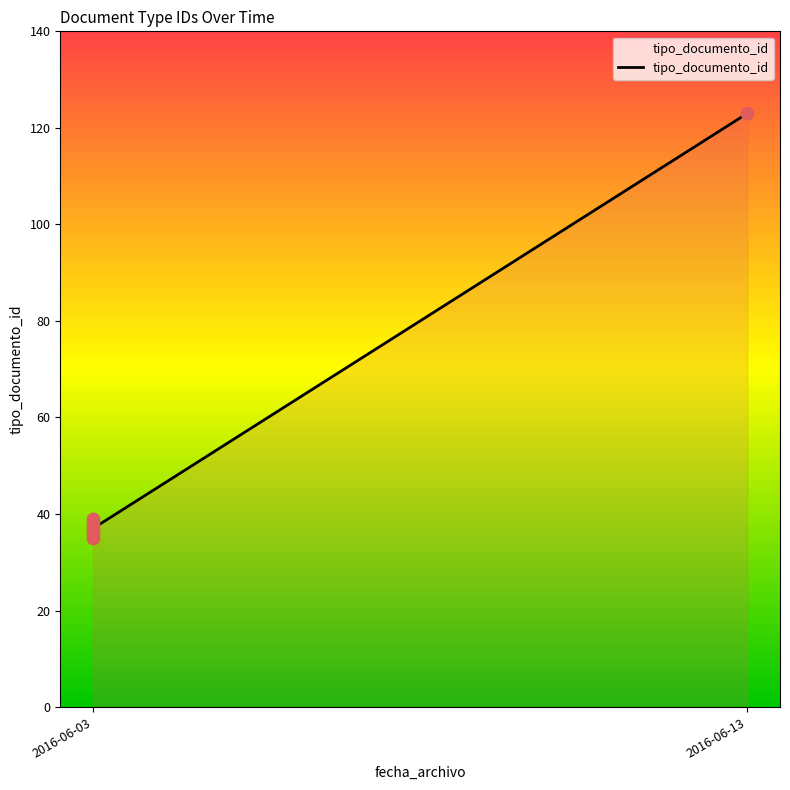

What is the change in value from 2016-06-03 to 2016-06-13?

+87